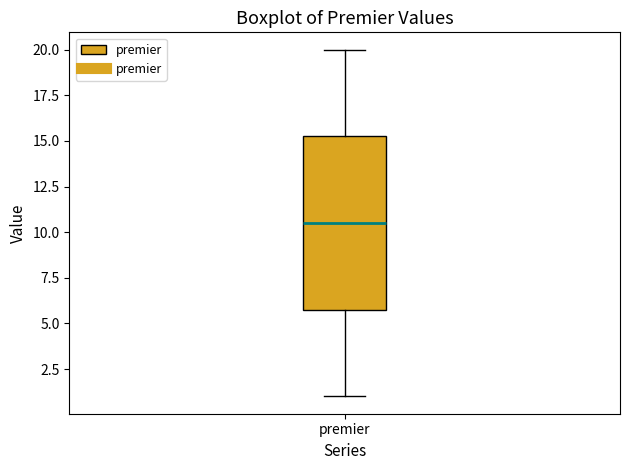

Read this box plot against the y-axis: the position of the median line, the range covered by the box, and the ends of both whiskers. The values are not printed on the chart, so give them approximately, as read against the axis.

median 10.5, box 6.0 to 15.5, whiskers 1.0 to 20.0